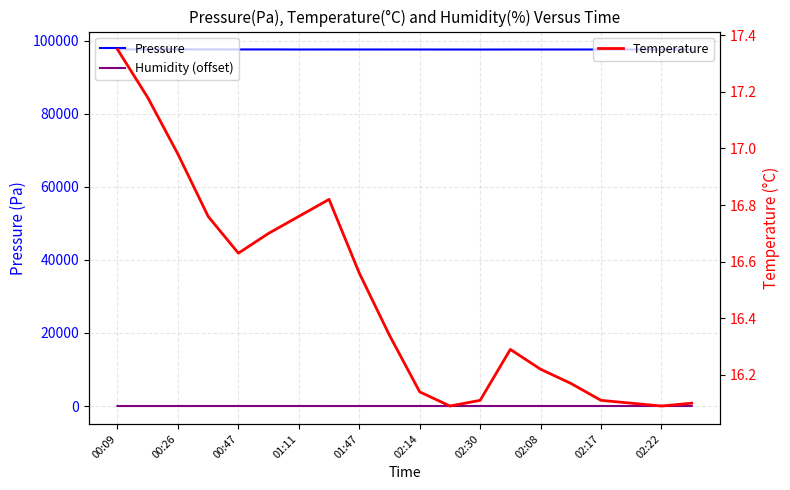

Which series has the largest range (max minus min)?

Pressure